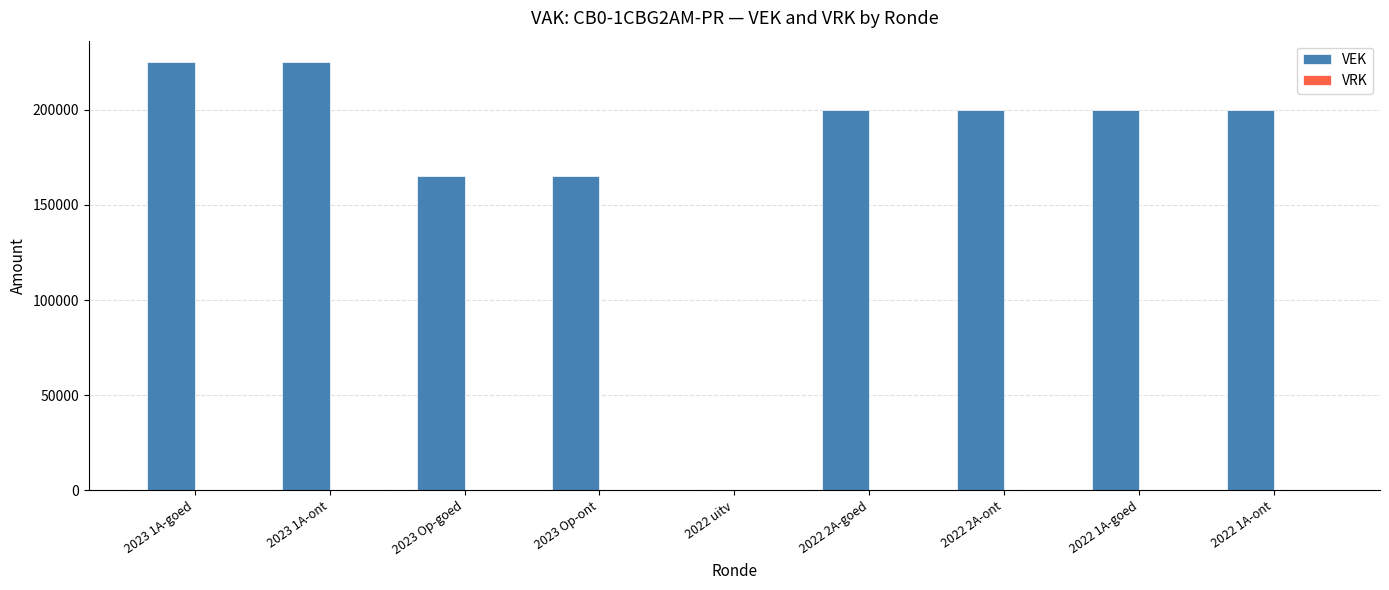

Is it true that the value at 2022 uitv is 0?

True